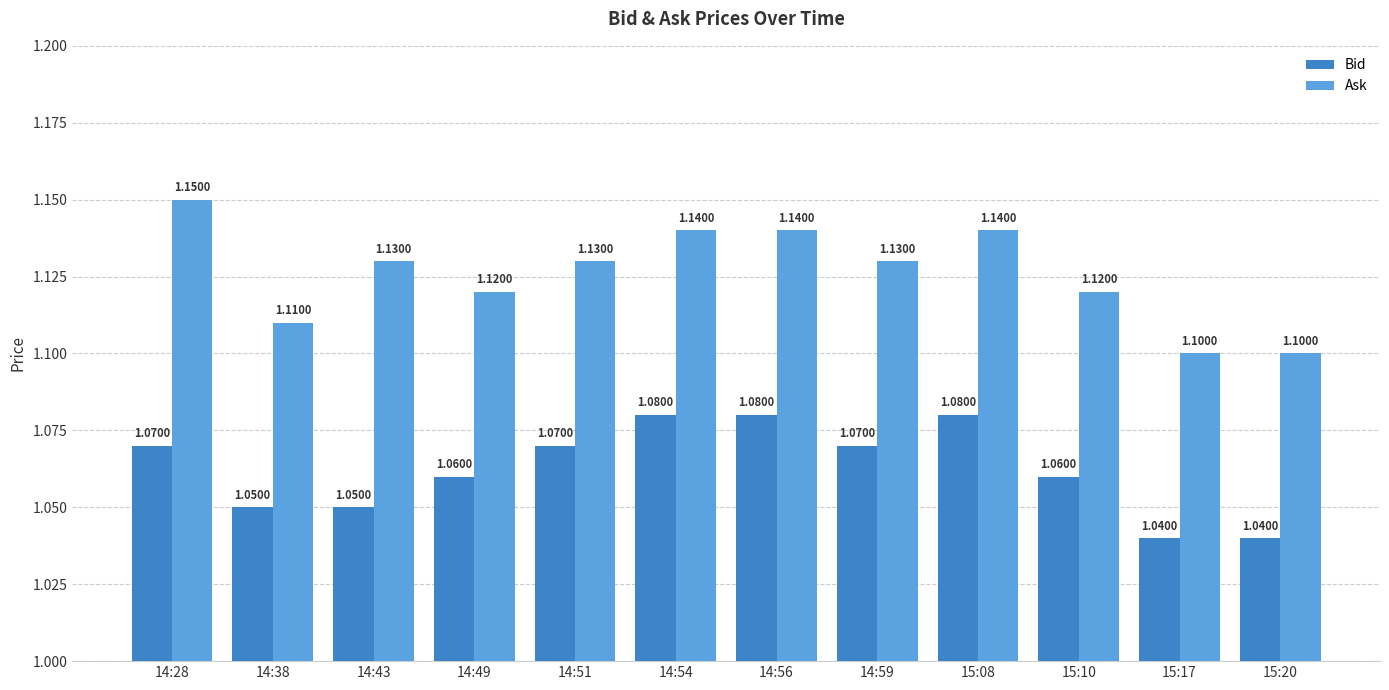

Read the Bid value at 14:51.

1.1